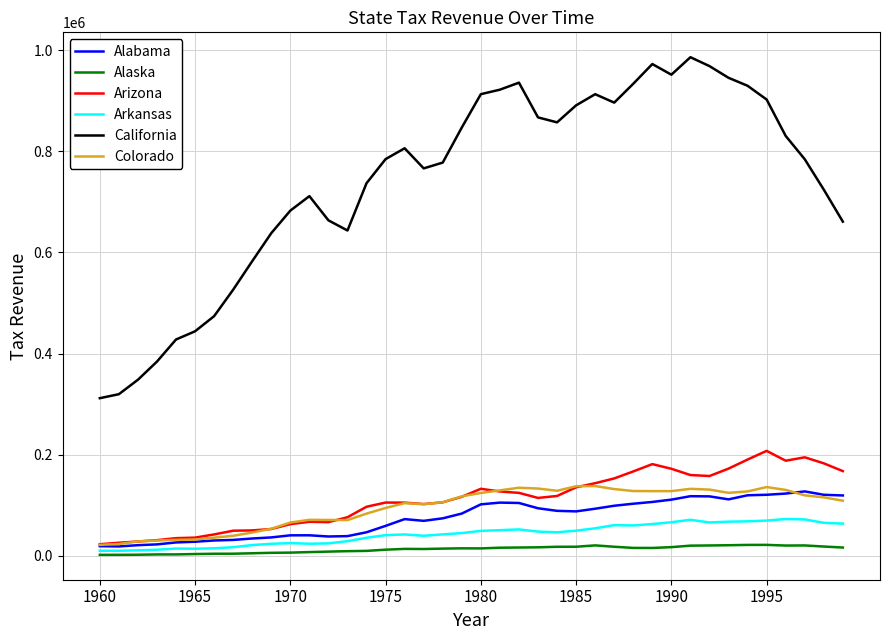

Count the number of data series in this chart.

6